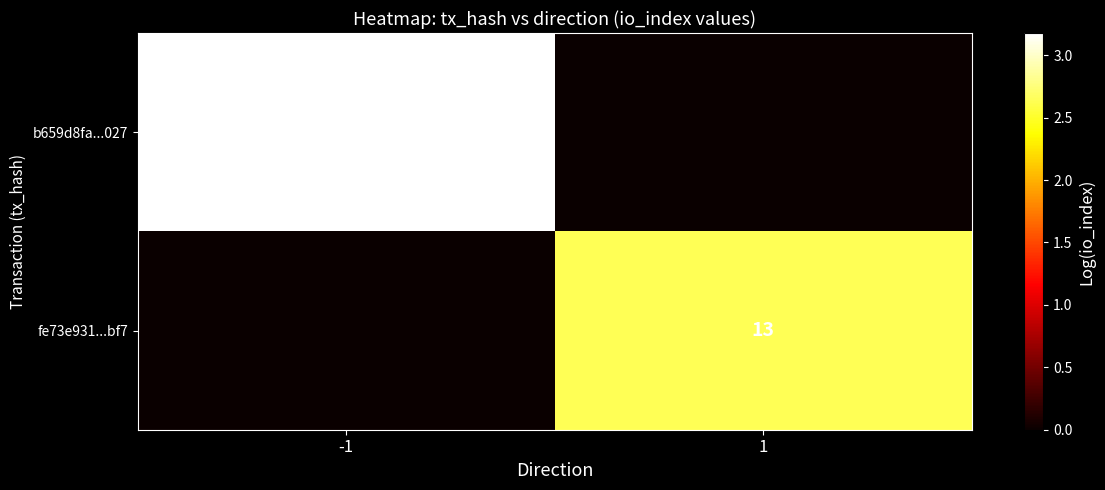

The value of b659d8fa...027 at -1 is 23. True or false?

True